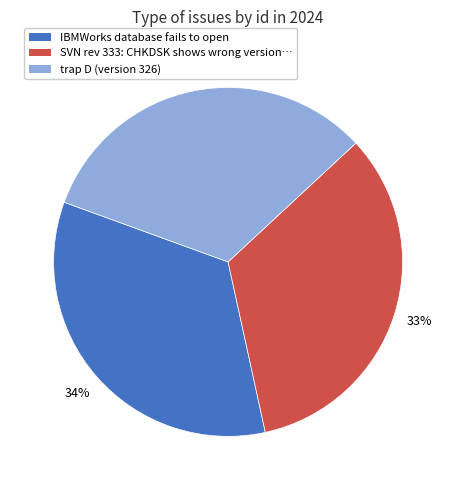

Count the number of slices in the pie.

3